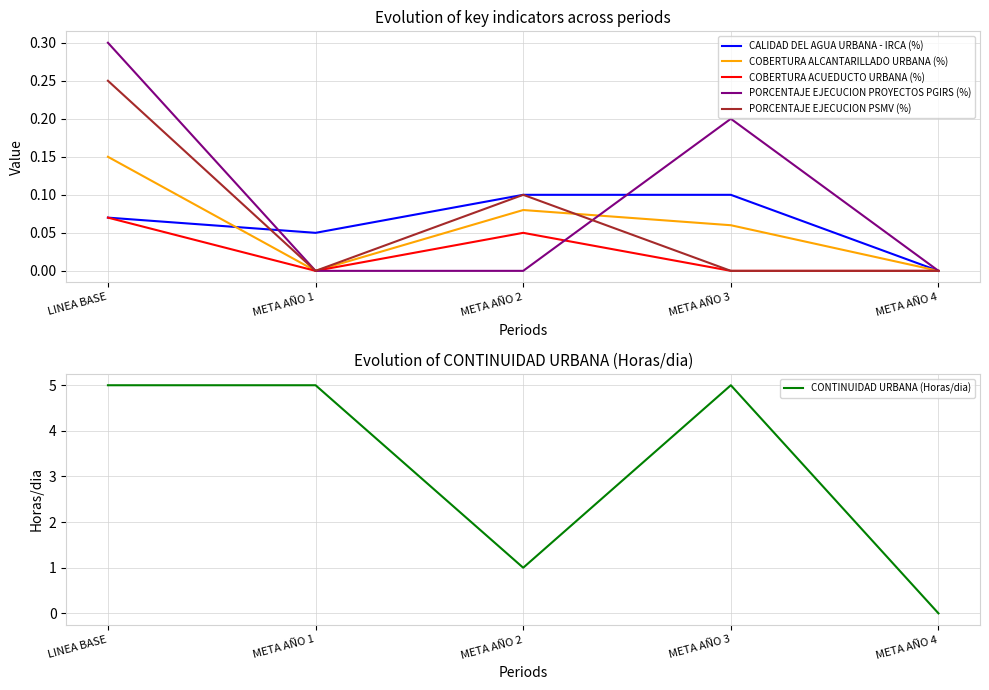

At which category is the sum across all series the highest?

LINEA BASE